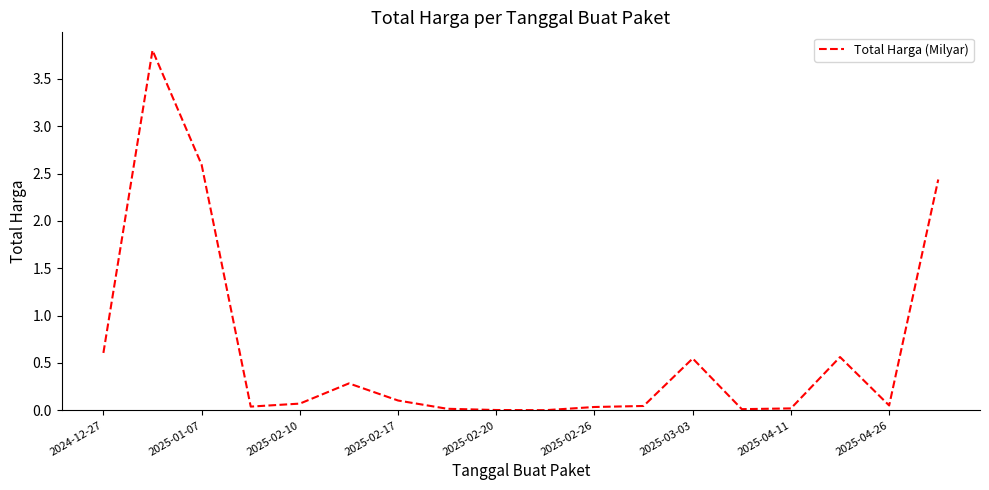

How many categories are shown in the chart?

18